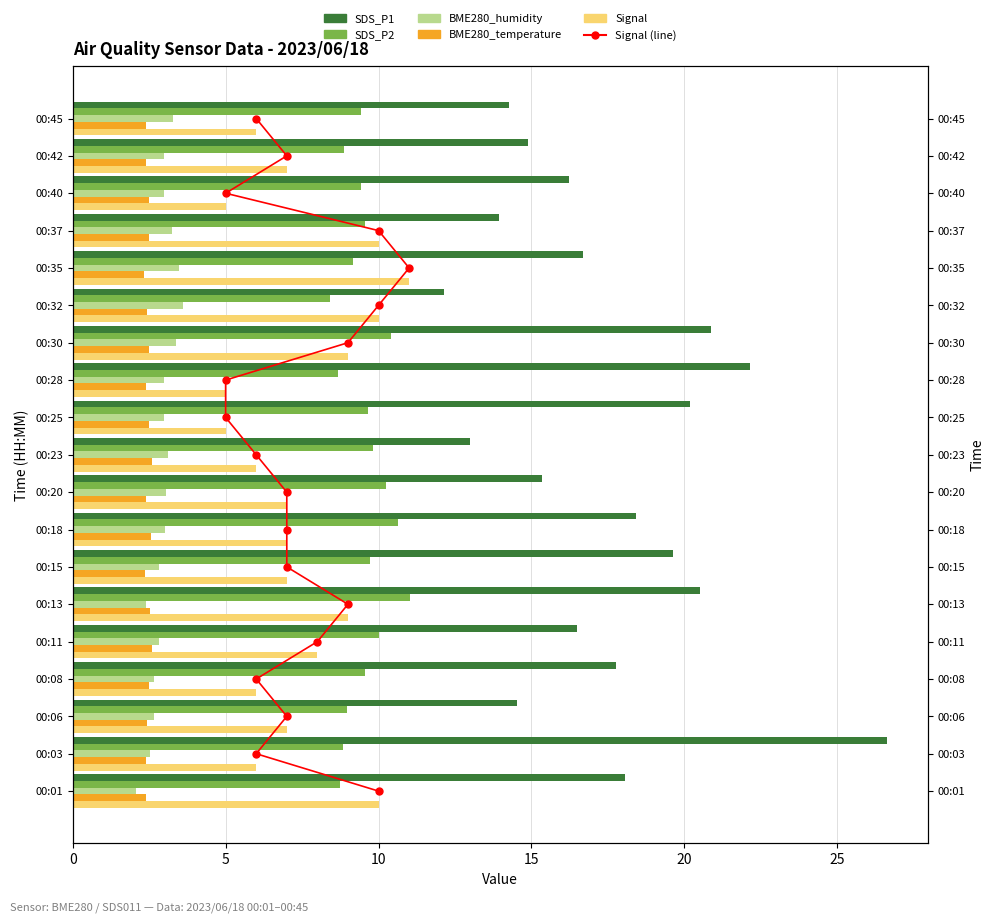

Which series reaches the minimum Y coordinate?

Signal (line)